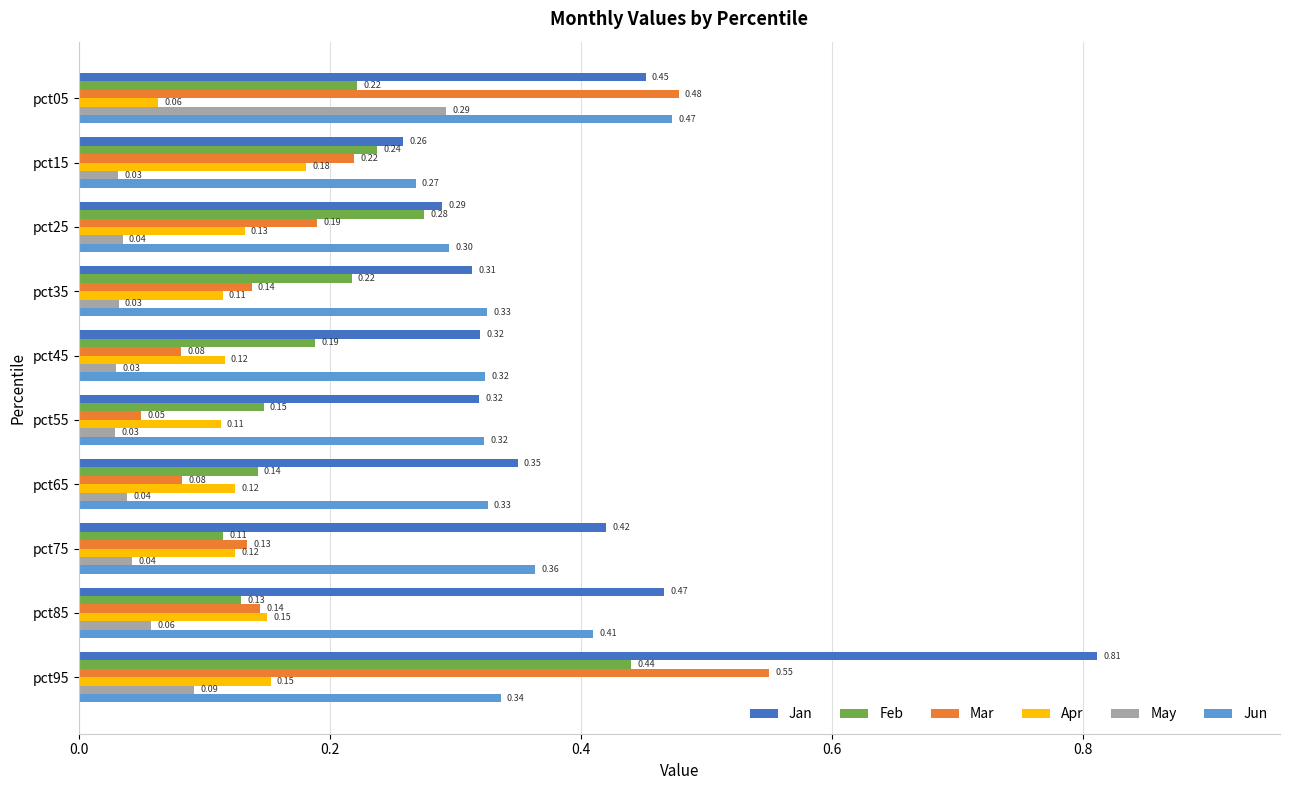

What is the sum of all Feb values?

2.1